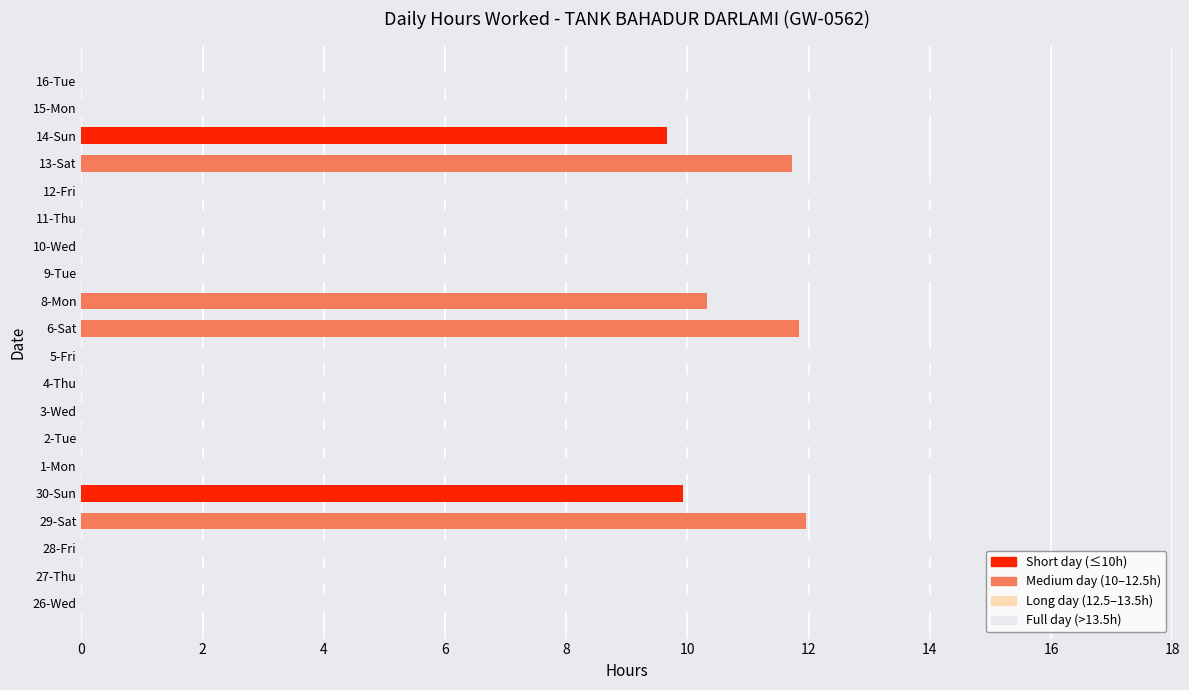

What is the greatest value displayed?

15.0